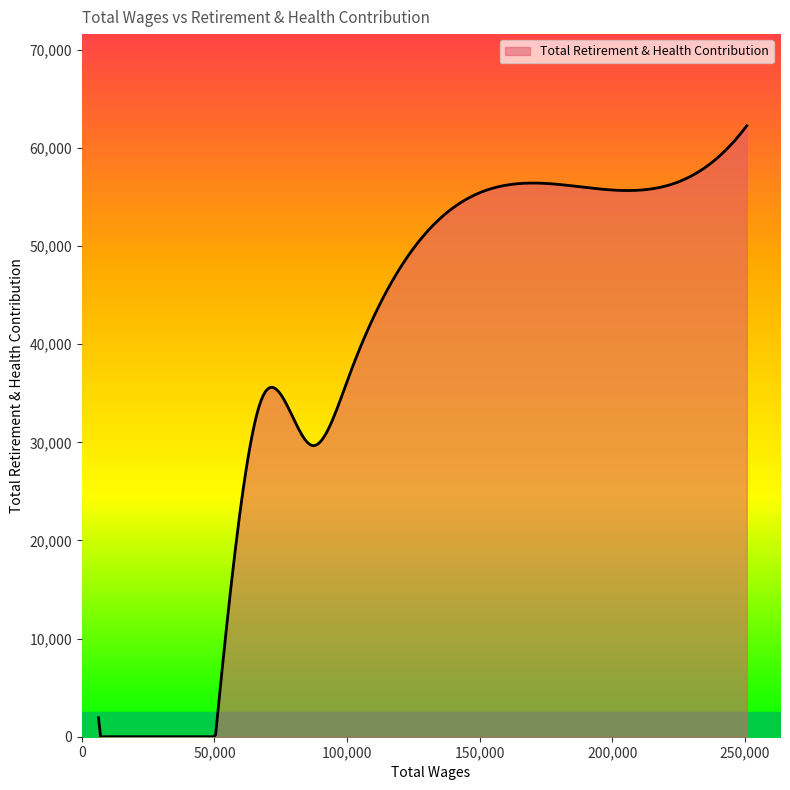

What is the maximum value shown in the chart?

62262.0